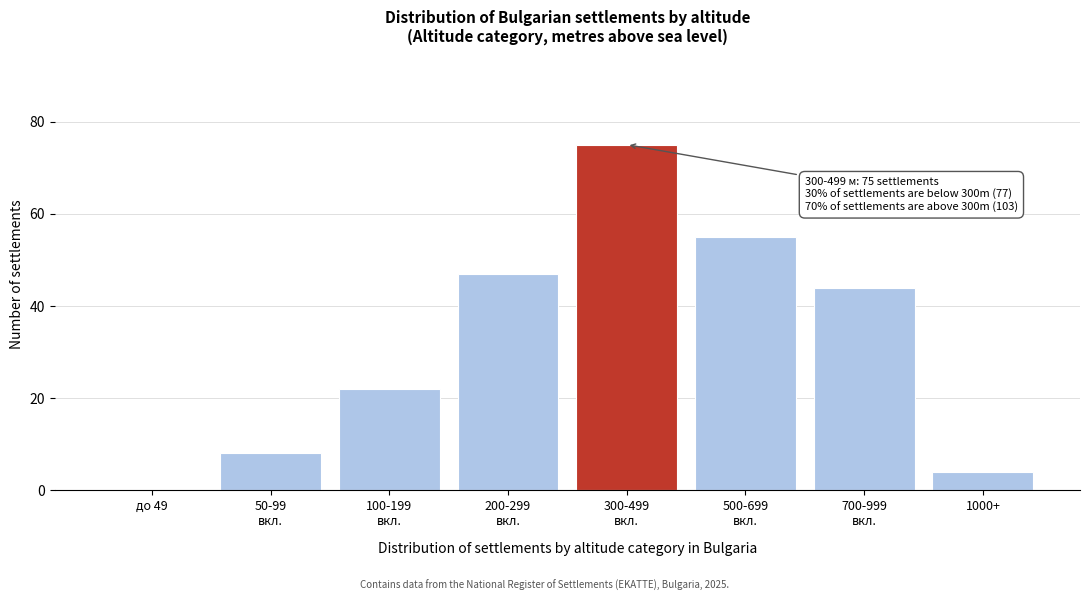

What is the approximate value at 1000+, to the nearest 5?

5